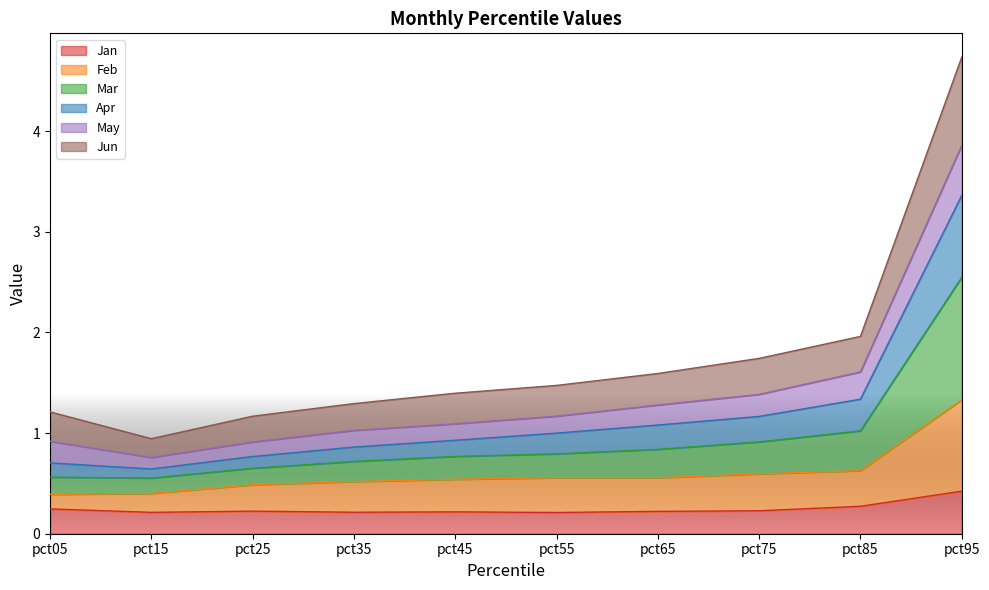

What is the value of the Feb point at the 8th from the left?

0.6